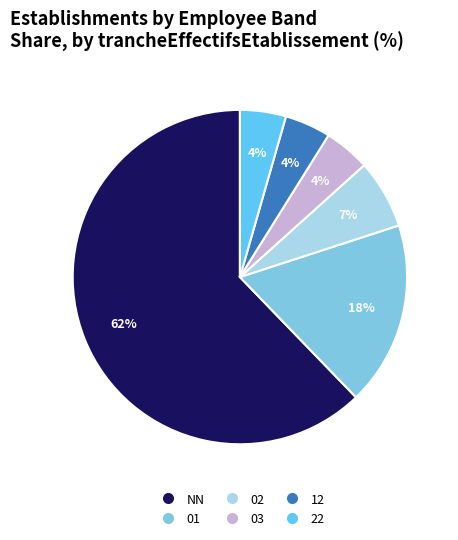

What percentage is the 12 slice, to the nearest percent?

4%